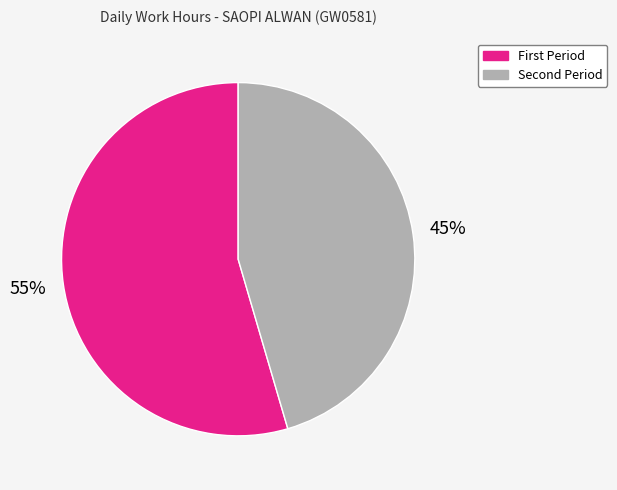

What is the smallest slice in the pie chart?

Second Period